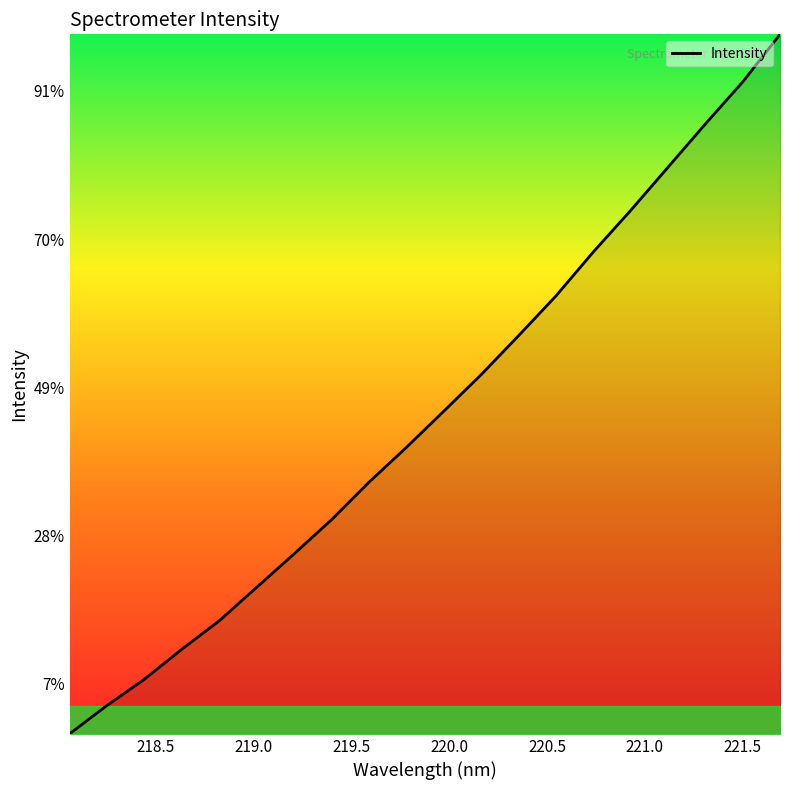

Is this an area chart (filled region under the line)?

Yes